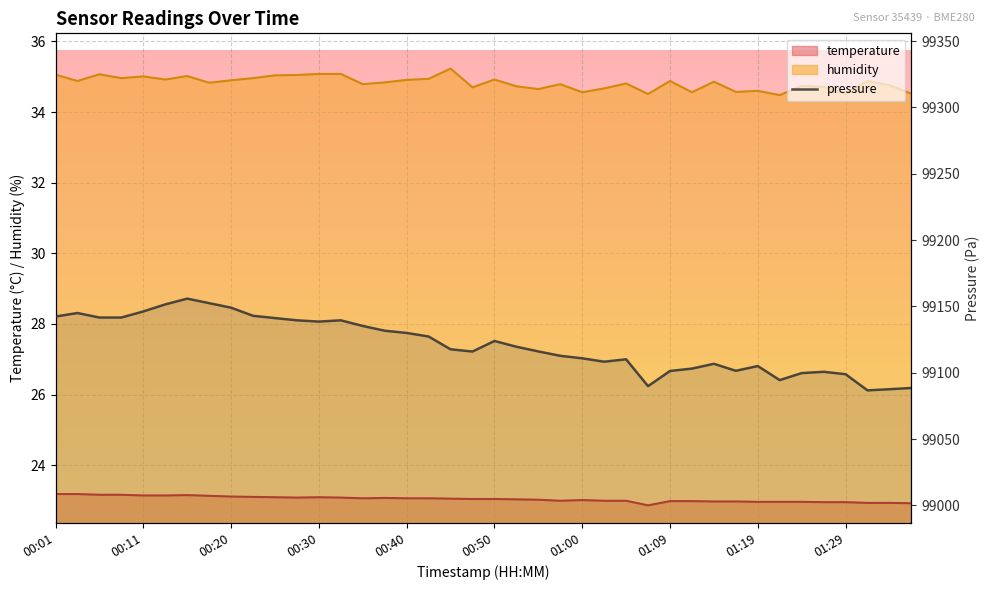

Reading left to right, extract all data points from this chart.

99142.4	99145.0	99141.6	99141.6	99146.2	99151.5	99155.9	99152.5	99149.1	99142.9	99141.2	99139.5	99138.6	99139.5	99135.3	99131.7	99130.0	99127.3	99117.7	99116.0	99123.9	99119.6	99116.1	99112.8	99110.9	99108.3	99110.1	99089.9	99101.3	99103.1	99106.8	99101.5	99105.1	99094.5	99099.8	99100.7	99098.9	99086.7	99087.6	99088.5